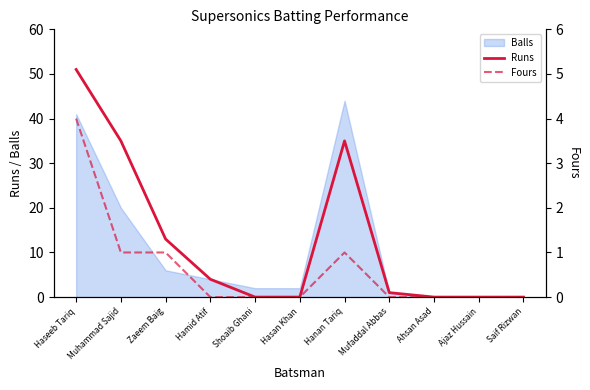

Is it true that Runs equals 0 at Ajaz Hussain?

True